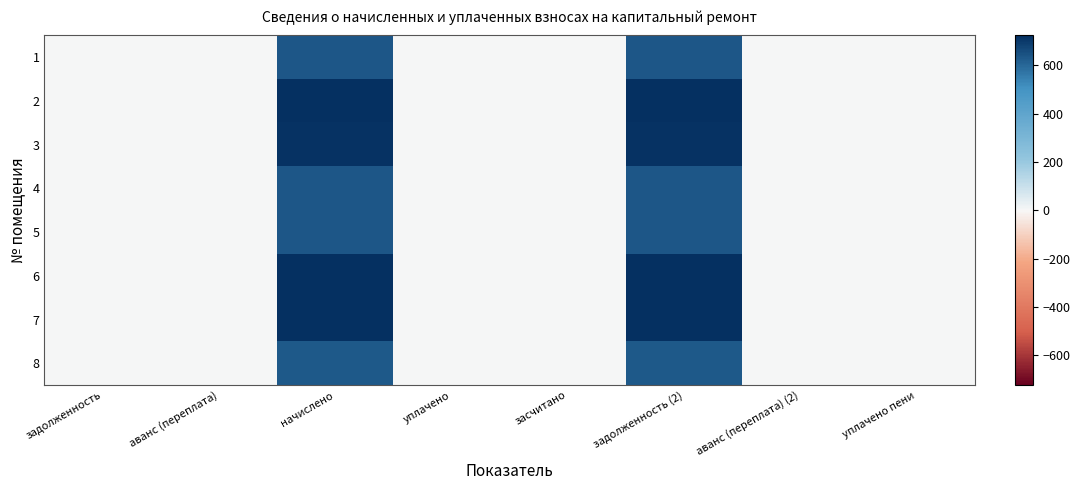

Which has a higher value, задолженность (2) or аванс (переплата) (2)?

задолженность (2)